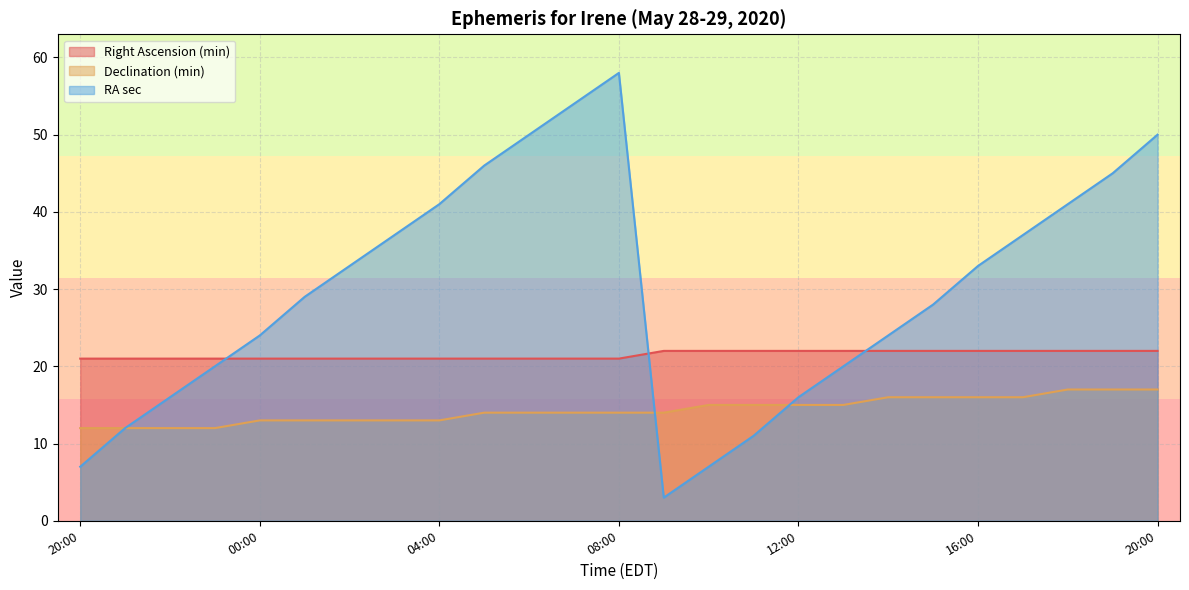

After their last crossing, which series has the higher values: RA sec or Declination (min)?

RA sec